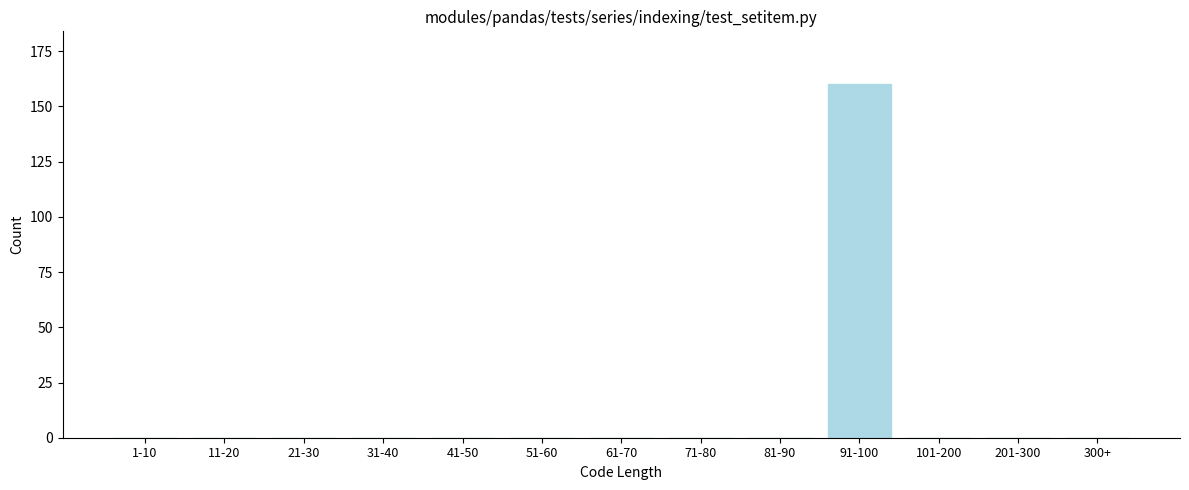

Reading left to right, extract all data points from this chart.

1-10=0	11-20=0	21-30=0	31-40=0	41-50=0	51-60=0	61-70=0	71-80=0	81-90=0	91-100=160	101-200=0	201-300=0	300+=0